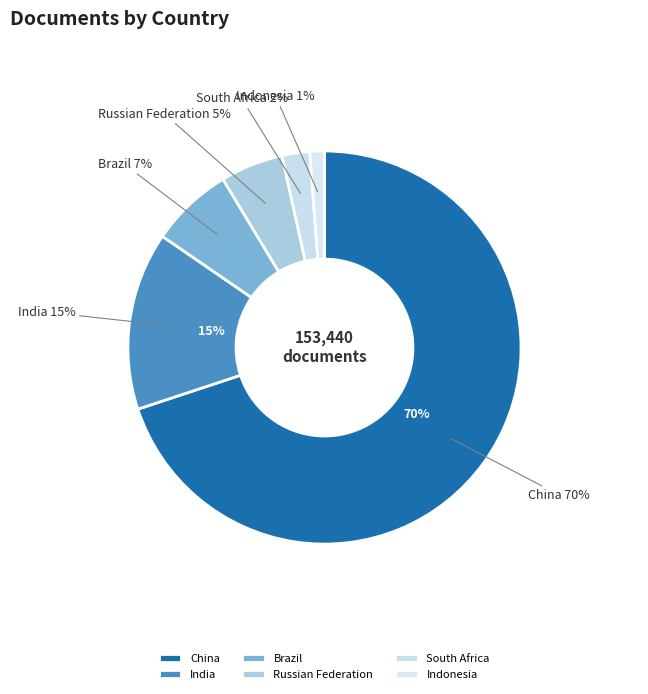

What percentage do Russian Federation and Indonesia together represent?

6.4%